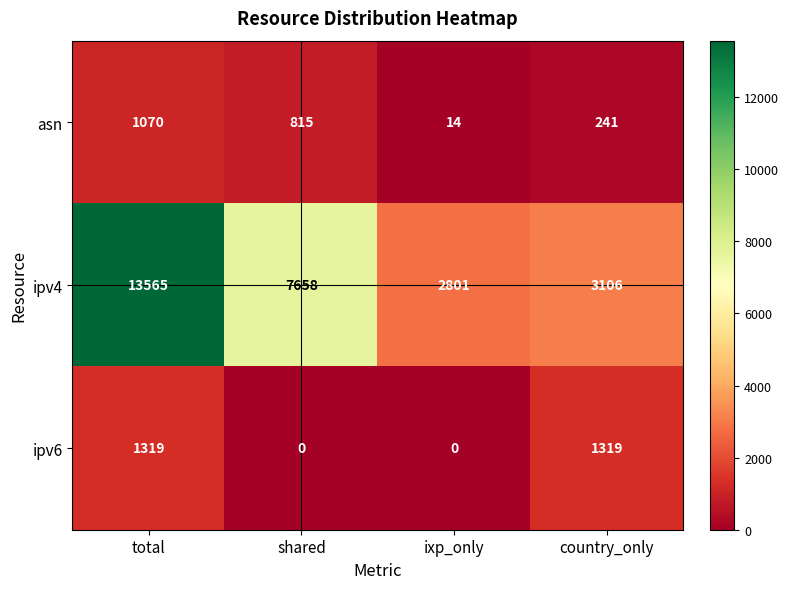

Which series has the largest total across all categories?

ipv4